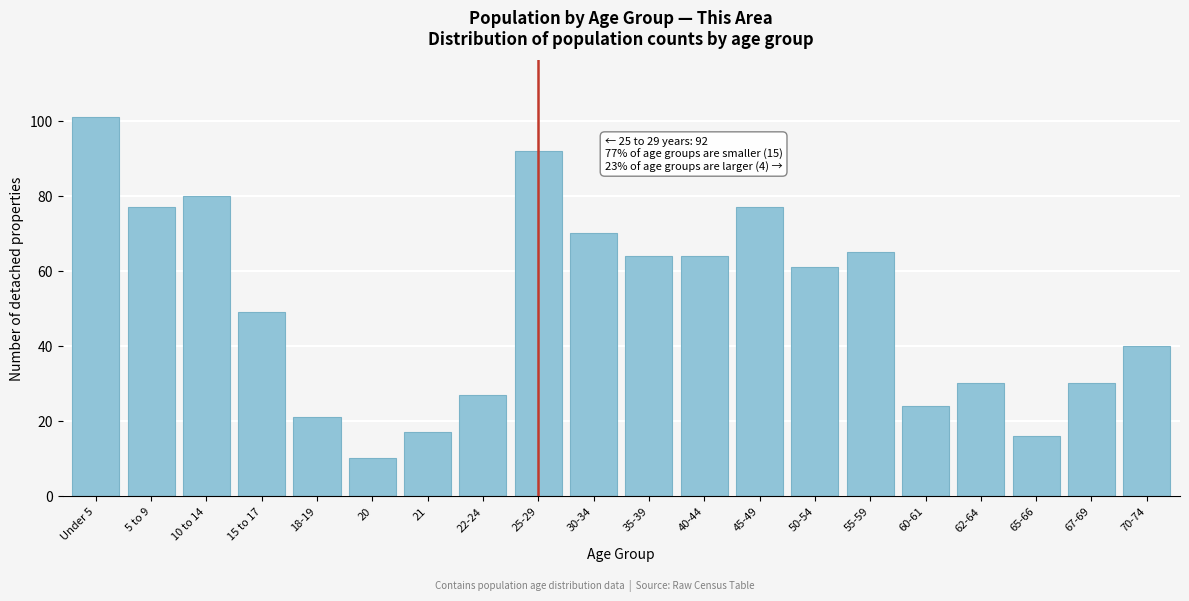

Reading left to right, transcribe all the data shown in this chart.

101	77	80	49	21	10	17	27	92	70	64	64	77	61	65	24	30	16	30	40